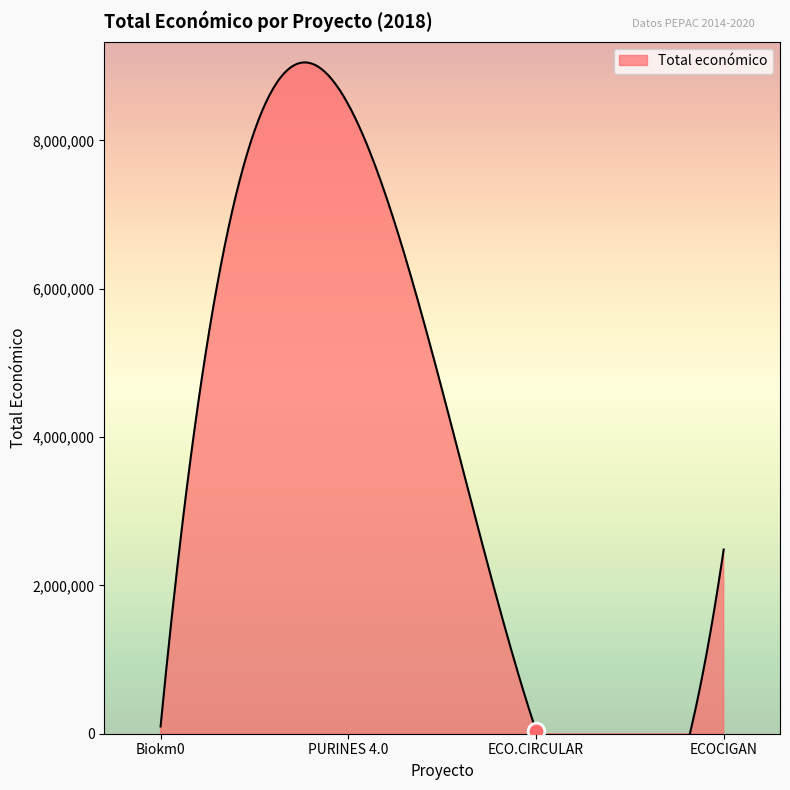

What is the approximate value at ECO.CIRCULAR, to the nearest 100?

42800